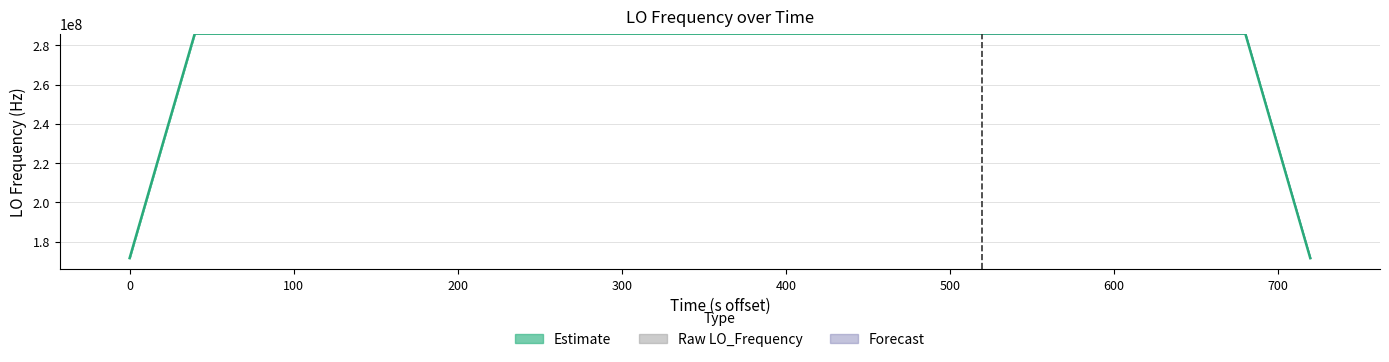

The Estimate series shows 476939958.4 at 12. True or false?

False